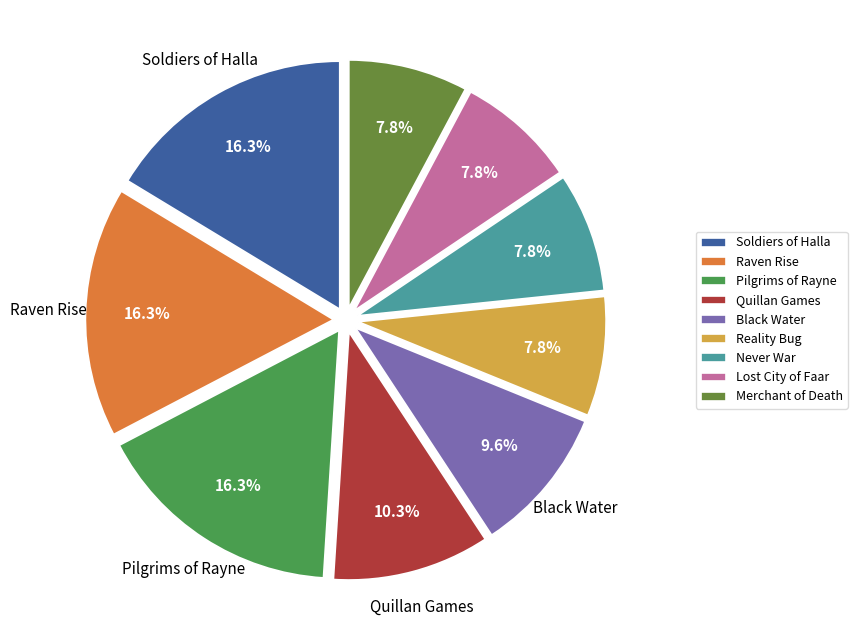

Which has a higher value, Reality Bug or Quillan Games?

Quillan Games